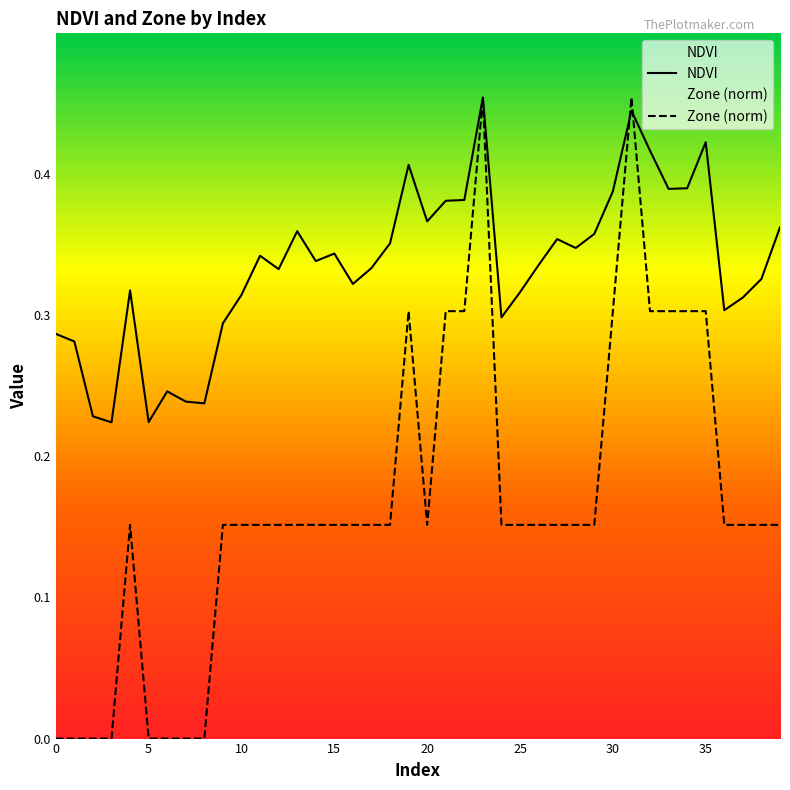

Does the chart have visible grid lines?

No